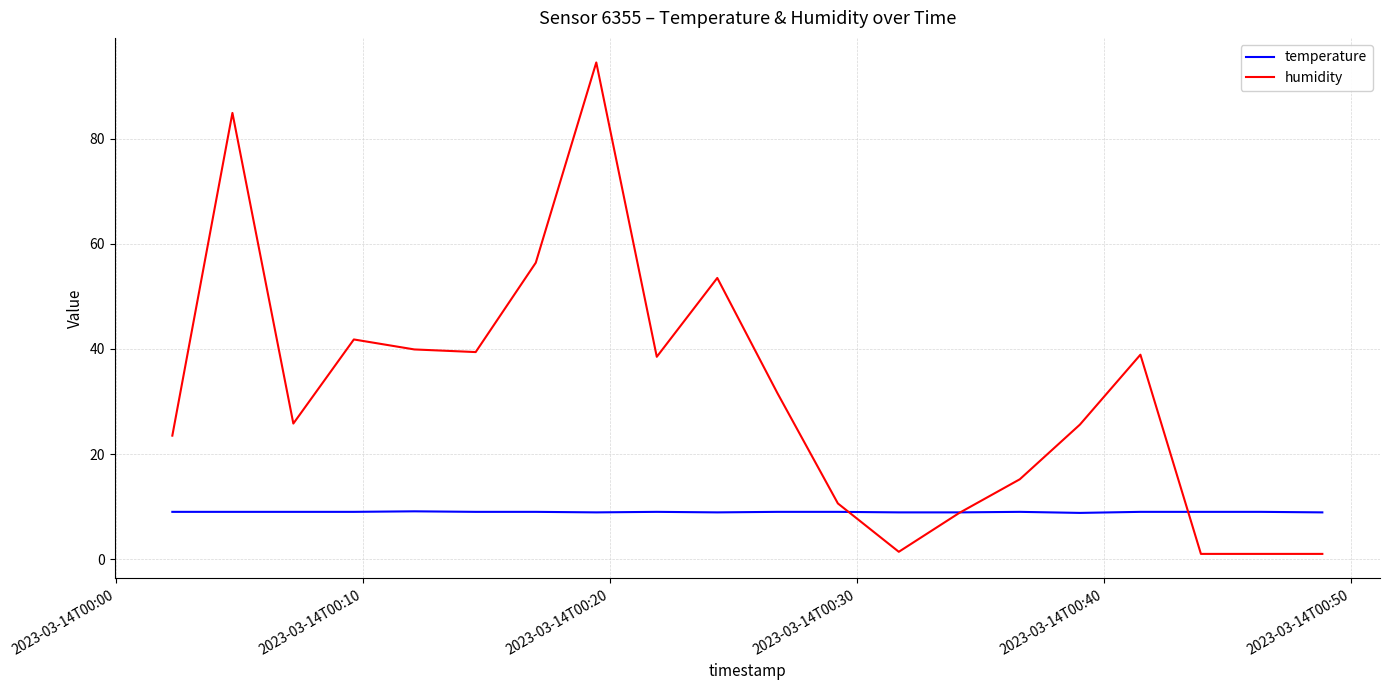

Rank the series by their average value, from lowest to highest.

temperature, humidity